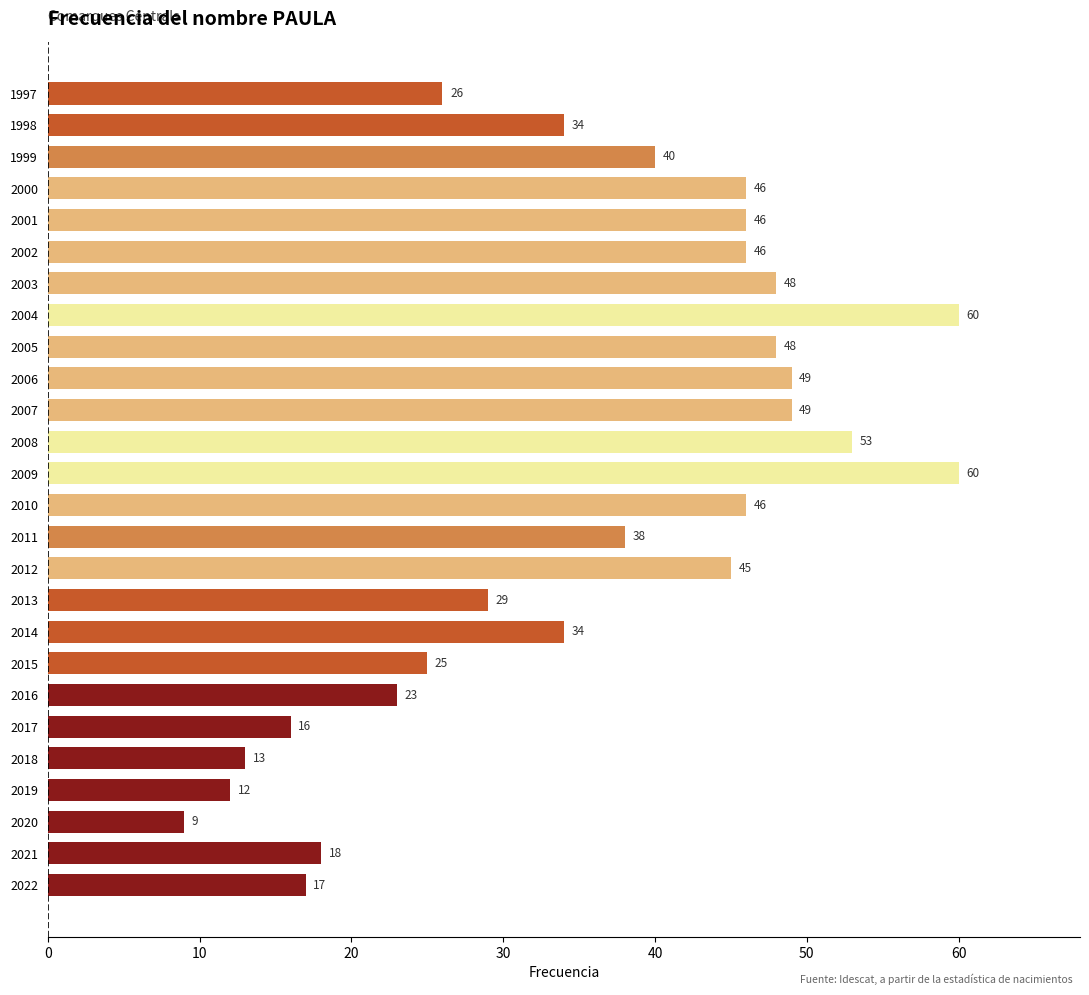

What is the difference between the values at 2007 and 2000?

3